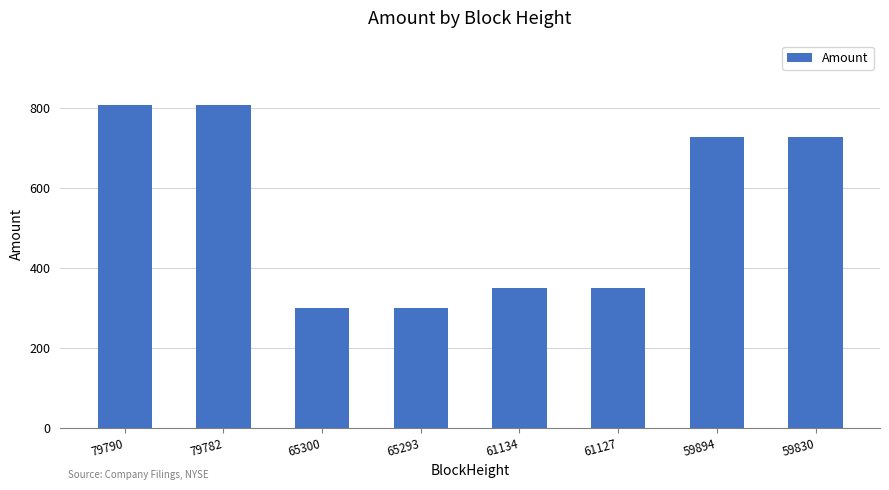

What is the average value?

546.1